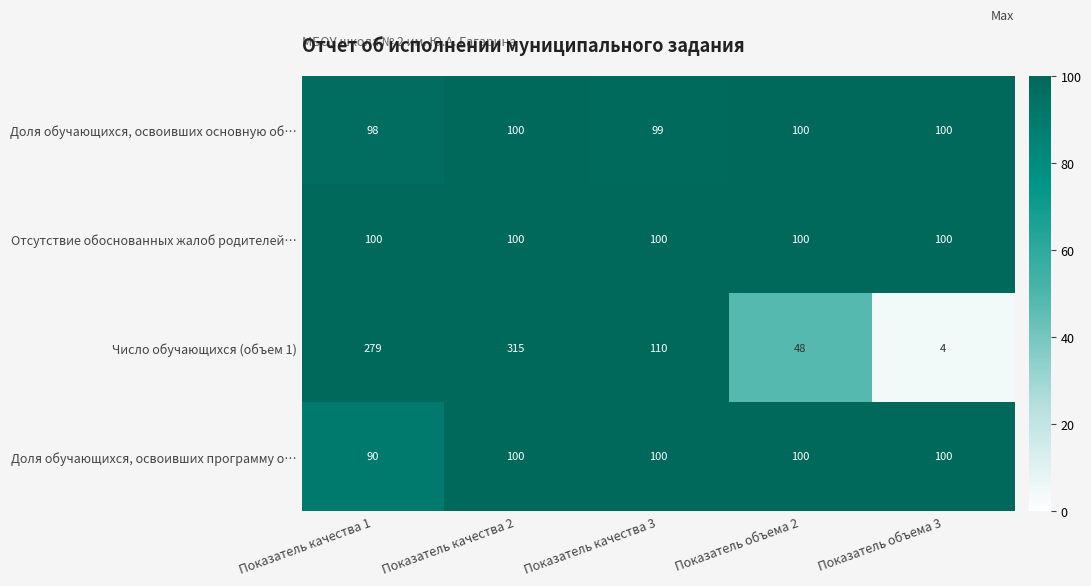

At how many categories does at least one series exceed 59?

5